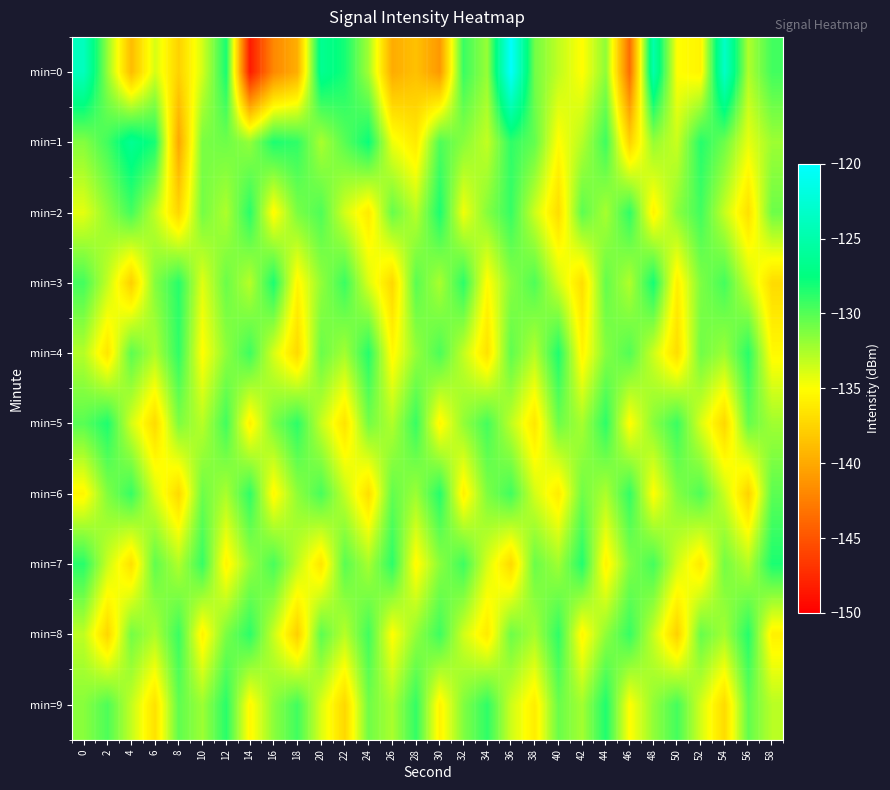

Reading left to right, list all the values displayed in this chart.

min=0: 0=-123.9	2=-131.9	4=-138.9	6=-133.8	8=-137.6	10=-133.7	12=-128.2	14=-148.4	16=-142.0	18=-139.7	20=-126.5	22=-128.1	24=-132.3	26=-139.9	28=-138.7	30=-141.0	32=-129.2	34=-131.9	36=-120.2	38=-130.8	40=-133.1	42=-135.1	44=-131.7	46=-143.6	48=-125.0	50=-135.0	52=-135.6	54=-123.4	56=-132.7	58=-129.4
min=1: 0=-131.4	2=-129.4	4=-126.4	6=-128.2	8=-140.2	10=-131.1	12=-130.7	14=-131.8	16=-128.3	18=-128.9	20=-132.5	22=-130.1	24=-127.8	26=-134.5	28=-136.2	30=-129.8	32=-131.5	34=-133.2	36=-128.9	38=-130.4	40=-135.1	42=-132.8	44=-129.3	46=-137.6	48=-131.9	50=-133.4	52=-128.6	54=-130.7	56=-134.3	58=-132.1
min=2: 0=-134.2	2=-131.8	4=-129.5	6=-133.1	8=-137.4	10=-130.9	12=-132.6	14=-128.7	16=-135.3	18=-131.1	20=-129.8	22=-133.7	24=-136.2	26=-130.5	28=-132.9	30=-128.3	32=-134.6	34=-131.4	36=-129.1	38=-133.5	40=-137.0	42=-130.2	44=-132.4	46=-128.9	48=-135.7	50=-131.6	52=-129.4	54=-133.3	56=-136.8	58=-130.7
min=3: 0=-129.5	2=-133.2	4=-137.8	6=-131.4	8=-128.7	10=-134.1	12=-130.6	14=-132.9	16=-128.3	18=-135.5	20=-131.8	22=-129.2	24=-133.9	26=-137.3	28=-130.1	30=-132.5	32=-128.8	34=-135.2	36=-131.5	38=-129.8	40=-133.6	42=-136.9	44=-130.4	46=-132.7	48=-128.1	50=-135.9	52=-131.2	54=-129.5	56=-133.4	58=-137.1
min=4: 0=-132.8	2=-136.5	4=-130.2	6=-132.6	8=-128.9	10=-135.1	12=-131.7	14=-129.3	16=-133.8	18=-137.2	20=-130.6	22=-132.3	24=-128.6	26=-135.4	28=-131.9	30=-129.7	32=-133.2	34=-136.7	36=-130.3	38=-132.8	40=-128.4	42=-135.6	44=-131.4	46=-129.9	48=-133.5	50=-137.0	52=-130.8	54=-132.1	56=-128.7	58=-135.3
min=5: 0=-130.1	2=-128.4	4=-133.7	6=-137.1	8=-131.2	10=-132.9	12=-129.4	14=-135.8	16=-131.1	18=-128.8	20=-133.3	22=-136.6	24=-130.9	26=-132.7	28=-129.1	30=-135.5	32=-131.8	34=-129.5	36=-133.1	38=-136.4	40=-130.7	42=-132.4	44=-128.8	46=-135.2	48=-131.5	50=-129.2	52=-133.9	54=-137.3	56=-130.5	58=-132.2
min=6: 0=-135.5	2=-131.3	4=-129.1	6=-133.8	8=-137.2	10=-130.7	12=-132.5	14=-128.9	16=-135.4	18=-131.7	20=-129.6	22=-133.2	24=-136.9	26=-130.4	28=-132.1	30=-128.6	32=-135.8	34=-131.2	36=-129.4	38=-133.7	40=-136.1	42=-130.8	44=-132.6	46=-129.0	48=-135.1	50=-131.4	52=-129.8	54=-133.4	56=-137.6	58=-130.2
min=7: 0=-128.7	2=-133.4	4=-136.8	6=-130.3	8=-132.7	10=-129.1	12=-135.6	14=-131.9	16=-129.6	18=-133.1	20=-136.5	22=-130.1	24=-132.4	26=-128.8	28=-135.3	30=-131.6	32=-129.3	34=-133.8	36=-137.2	38=-130.6	40=-132.2	42=-128.5	44=-135.7	46=-131.3	48=-129.5	50=-133.6	52=-136.3	54=-130.9	56=-132.8	58=-128.3
min=8: 0=-133.1	2=-137.4	4=-130.9	6=-132.6	8=-129.2	10=-135.7	12=-131.1	14=-128.8	16=-133.4	18=-137.8	20=-130.2	22=-132.9	24=-129.4	26=-135.1	28=-131.8	30=-129.3	32=-133.6	34=-136.2	36=-130.7	38=-132.4	40=-128.9	42=-135.5	44=-131.7	46=-129.1	48=-133.3	50=-137.7	52=-130.5	54=-132.3	56=-128.6	58=-135.8
min=9: 0=-131.5	2=-129.8	4=-133.2	6=-136.7	8=-130.3	10=-132.1	12=-128.7	14=-135.4	16=-131.6	18=-129.4	20=-133.9	22=-137.3	24=-130.8	26=-132.5	28=-129.0	30=-135.7	32=-131.3	34=-128.9	36=-133.5	38=-136.0	40=-130.6	42=-132.3	44=-128.4	46=-135.1	48=-131.8	50=-129.5	52=-133.7	54=-137.1	56=-130.4	58=-132.9